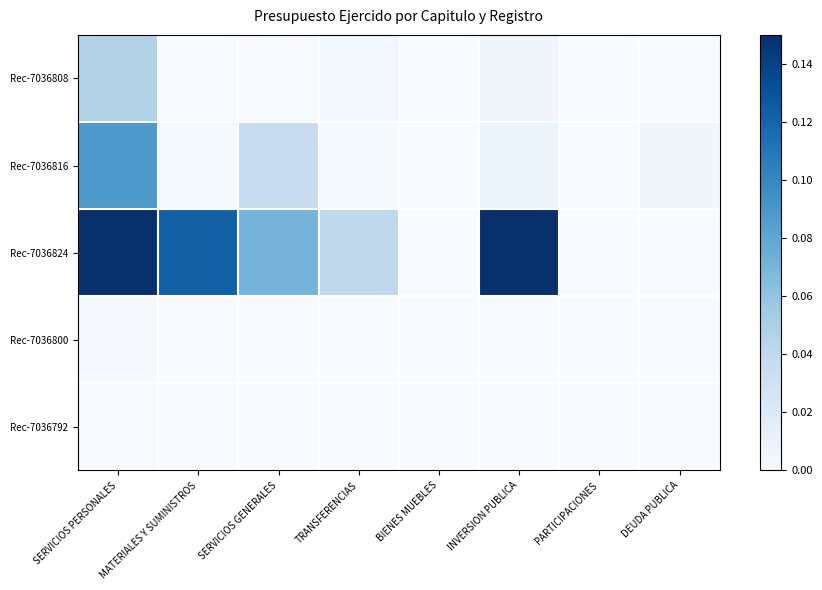

Reading left to right, transcribe all the data shown in this chart.

Rec-7036808: SERVICIOS PERSONALES=0.0	MATERIALES Y SUMINISTROS=0.0	SERVICIOS GENERALES=0.0	TRANSFERENCIAS=0.0	BIENES MUEBLES=0.0	INVERSION PUBLICA=0.0	PARTICIPACIONES=0.0	DEUDA PUBLICA=0.0
Rec-7036816: SERVICIOS PERSONALES=0.1	MATERIALES Y SUMINISTROS=0.0	SERVICIOS GENERALES=0.0	TRANSFERENCIAS=0.0	BIENES MUEBLES=0.0	INVERSION PUBLICA=0.0	PARTICIPACIONES=0.0	DEUDA PUBLICA=0.0
Rec-7036824: SERVICIOS PERSONALES=0.1	MATERIALES Y SUMINISTROS=0.1	SERVICIOS GENERALES=0.1	TRANSFERENCIAS=0.0	BIENES MUEBLES=0.0	INVERSION PUBLICA=0.1	PARTICIPACIONES=0.0	DEUDA PUBLICA=0.0
Rec-7036800: SERVICIOS PERSONALES=0.0	MATERIALES Y SUMINISTROS=0.0	SERVICIOS GENERALES=0.0	TRANSFERENCIAS=0.0	BIENES MUEBLES=0.0	INVERSION PUBLICA=0.0	PARTICIPACIONES=0.0	DEUDA PUBLICA=0.0
Rec-7036792: SERVICIOS PERSONALES=0.0	MATERIALES Y SUMINISTROS=0.0	SERVICIOS GENERALES=0.0	TRANSFERENCIAS=0.0	BIENES MUEBLES=0.0	INVERSION PUBLICA=0.0	PARTICIPACIONES=0.0	DEUDA PUBLICA=0.0